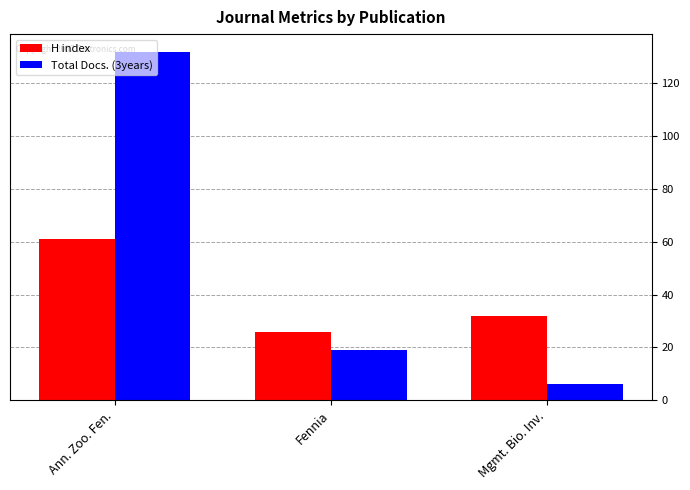

Is it true that H index equals 10 at Fennia?

False